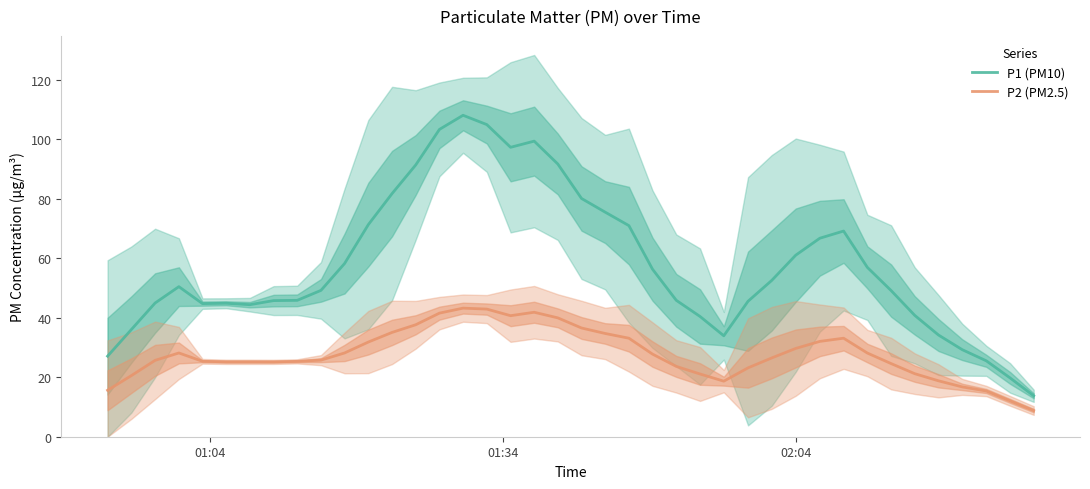

In P2 (PM2.5), how many points are higher than both neighbors (excluding endpoints)?

4